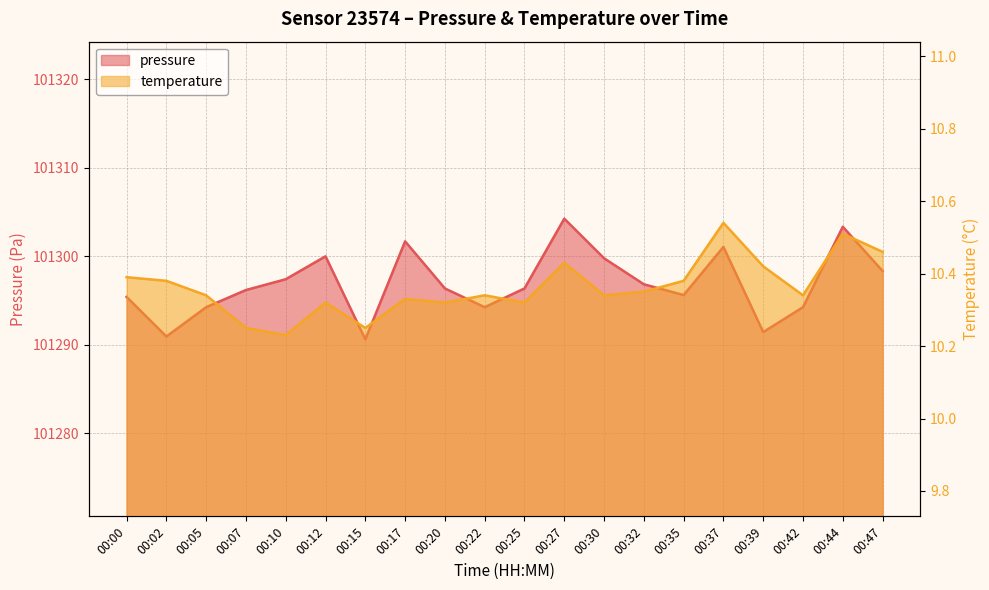

At how many categories does at least one series exceed 3022?

20